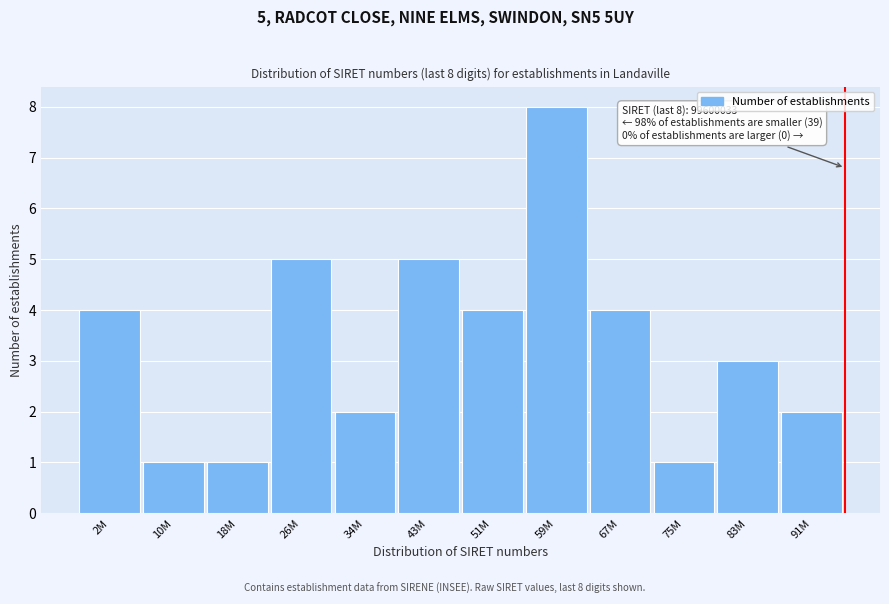

Reading left to right, extract all data points from this chart.

4	1	1	5	2	5	4	8	4	1	3	2